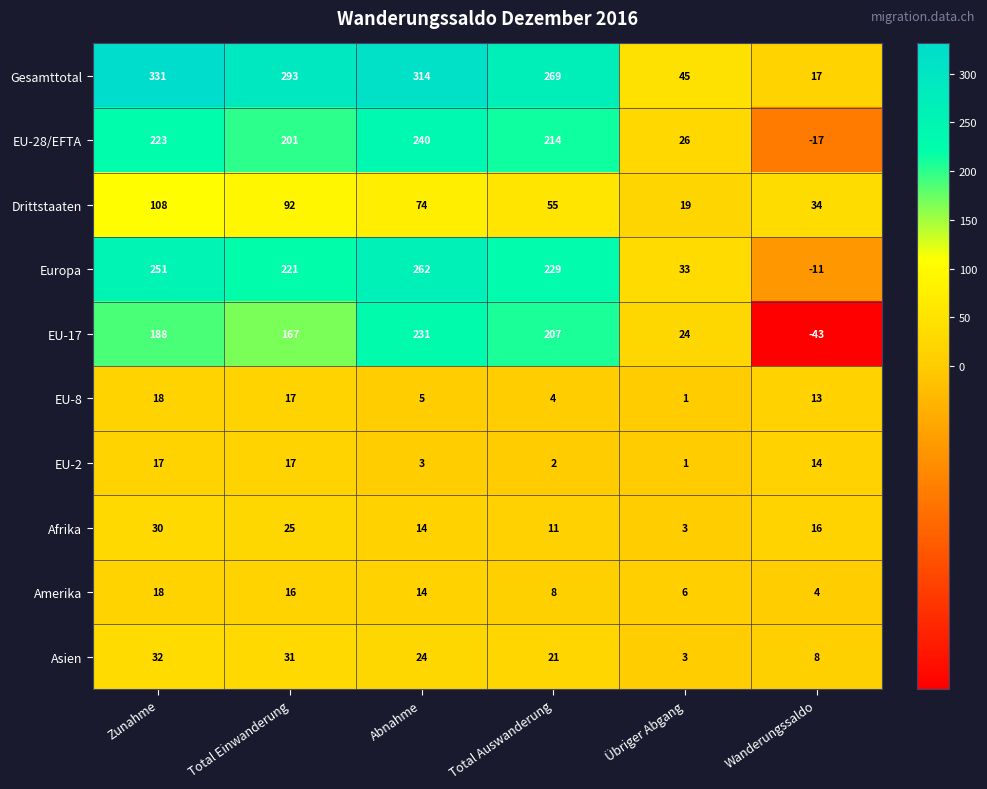

Which series has the largest range (max minus min)?

Gesamttotal